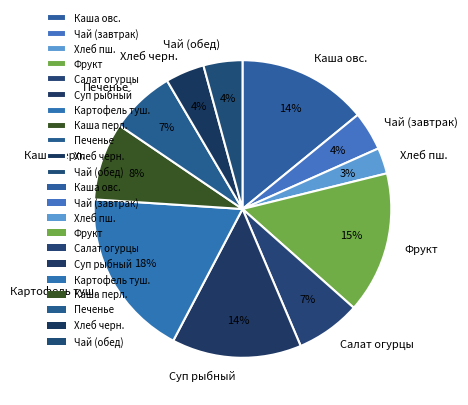

Between Фрукт and Печенье, which is larger?

Фрукт